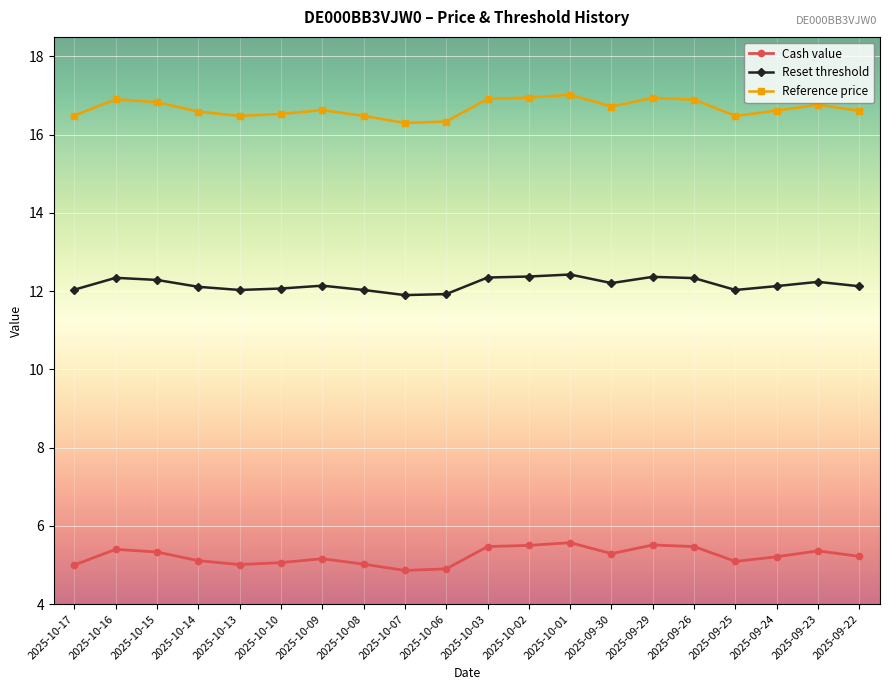

What is the maximum value for Reference price?

17.0